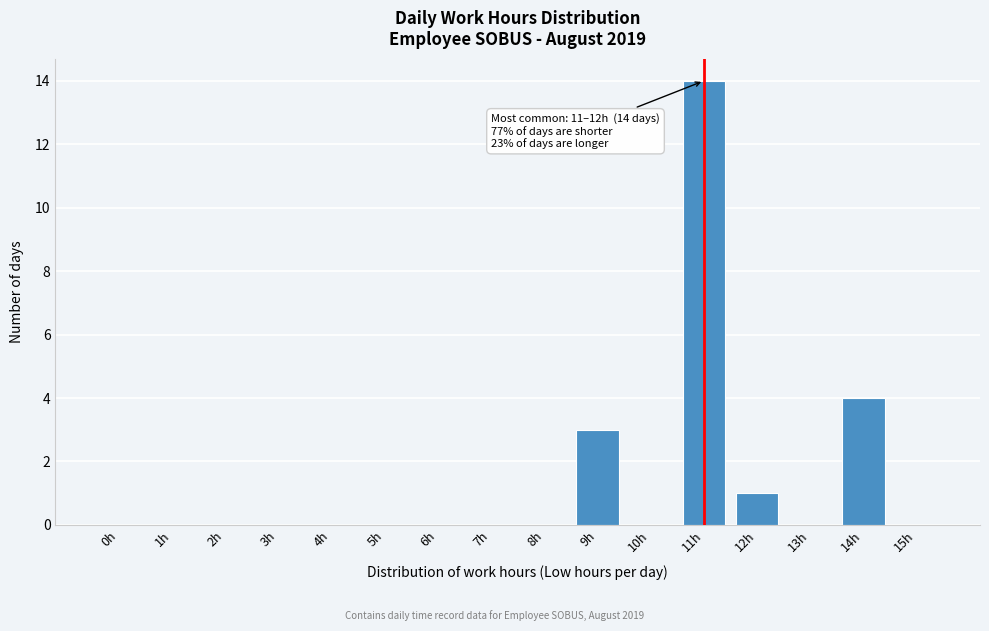

Reading left to right, extract all data points from this chart.

0h=0	1h=0	2h=0	3h=0	4h=0	5h=0	6h=0	7h=0	8h=0	9h=3	10h=0	11h=14	12h=1	13h=0	14h=4	15h=0